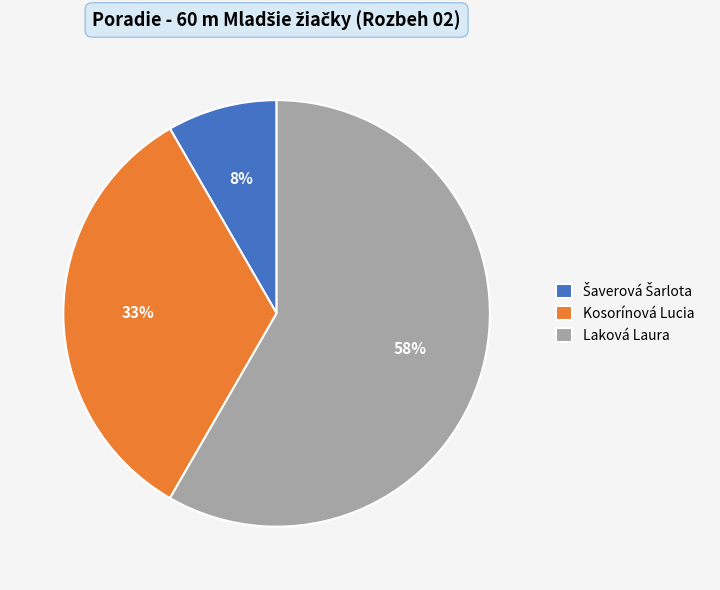

What is the largest slice in the pie chart?

Laková Laura